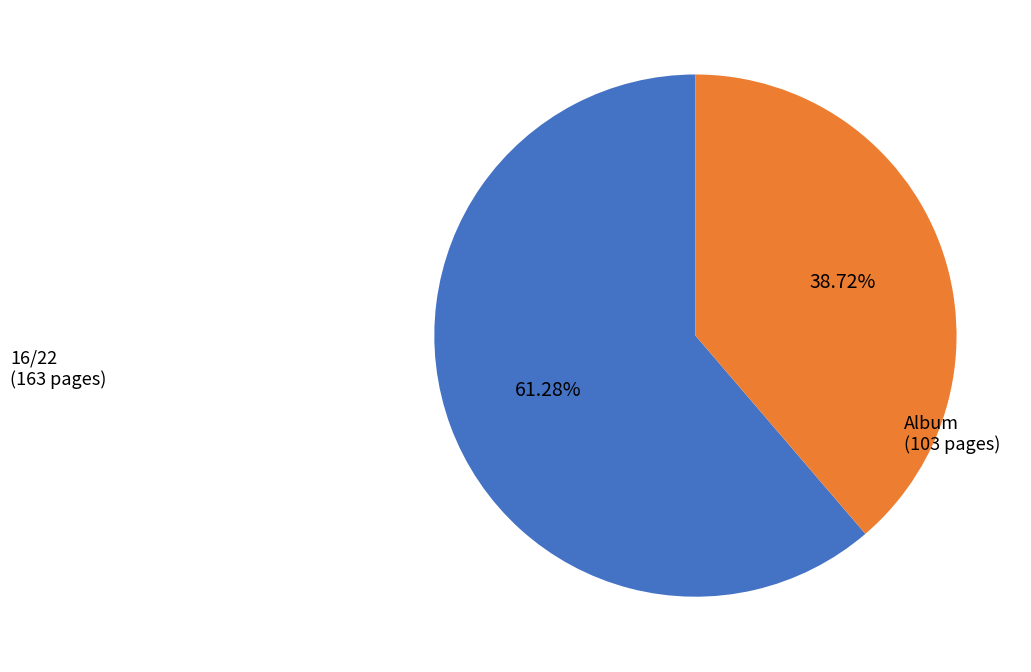

Is the sum of Album and 16/22 greater than half?

Yes